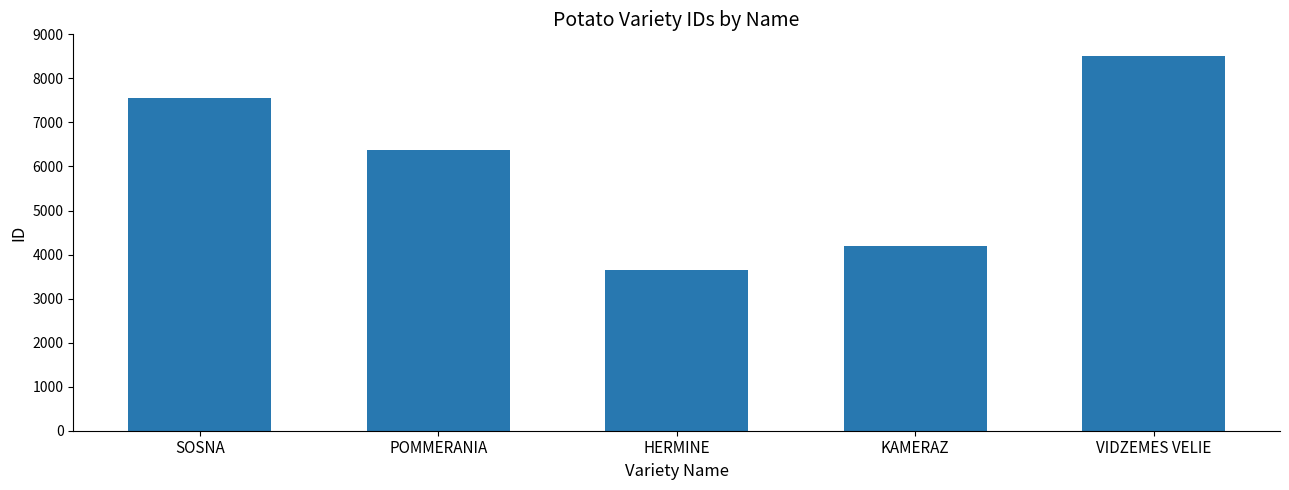

What is the change in value from POMMERANIA to HERMINE?

-2724